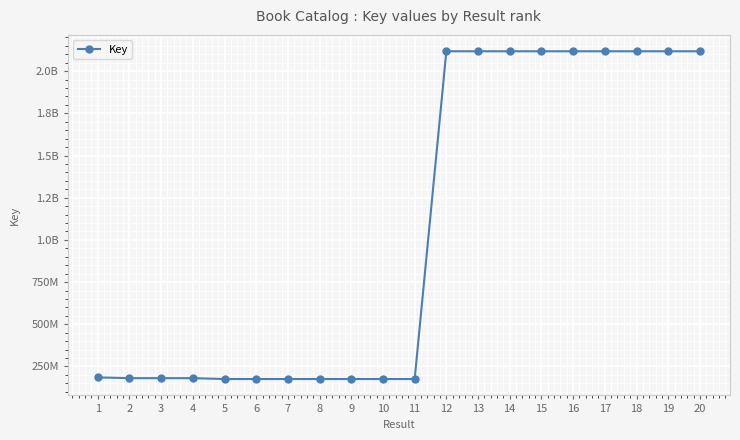

Reading left to right, extract all data points from this chart.

1=185029972	2=180484103	3=180485065	4=180485032	5=175301078	6=175302493	7=175304283	8=175302168	9=175303785	10=175303855	11=175304590	12=2117876361	13=2117876374	14=2117877452	15=2117876346	16=2117868660	17=2117877465	18=2117857861	19=2117861095	20=2117856987